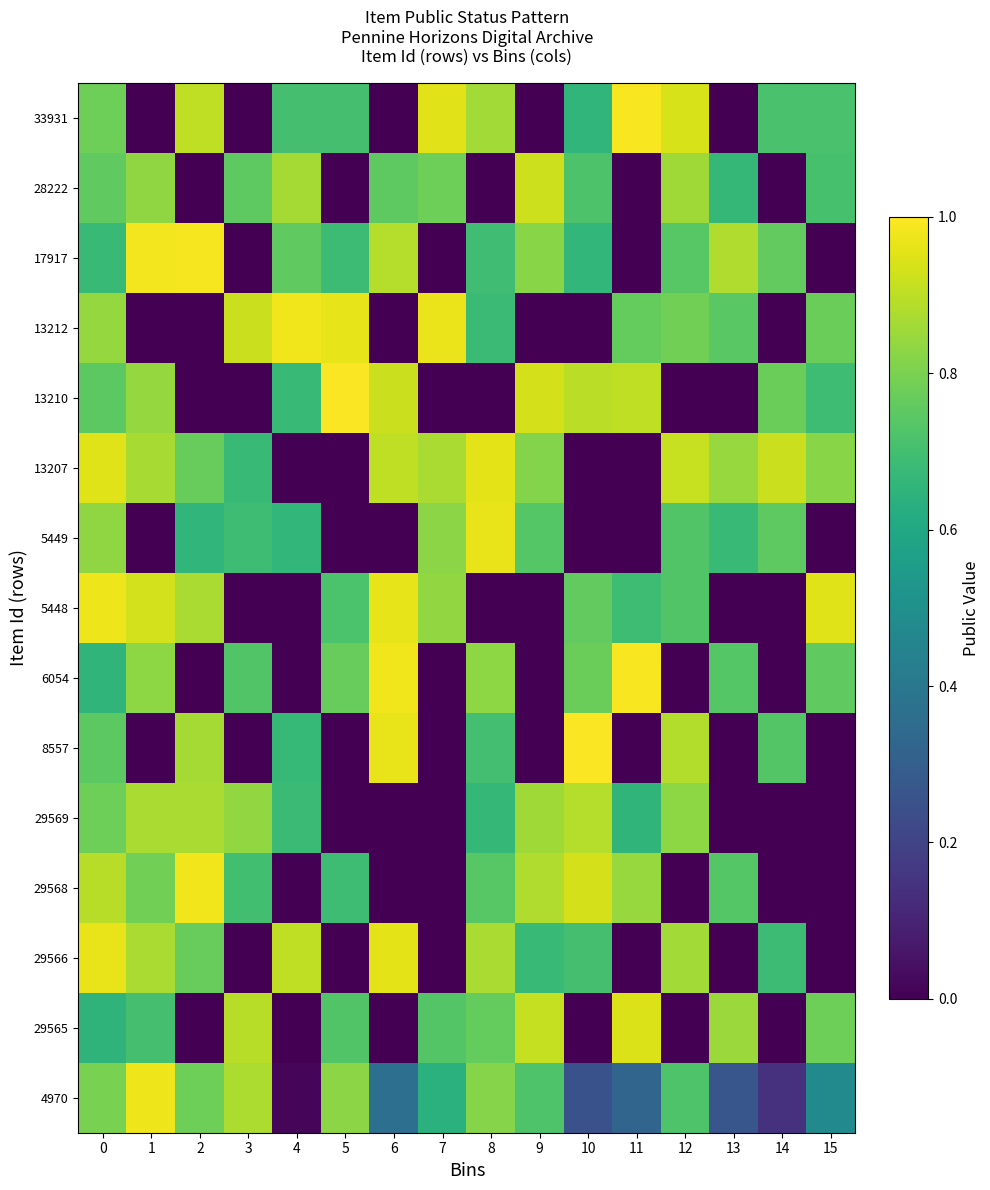

List the series in order of their peak value, highest first.

13210, 8557, 6054, 33931, 17917, 13212, 29568, 5448, 4970, 5449, 29566, 13207, 29565, 28222, 29569